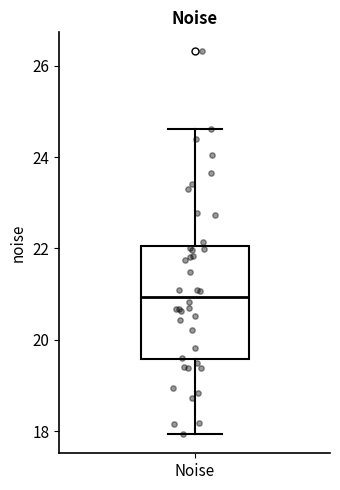

Read this box plot against the y-axis: the position of the median line, the range covered by the box, and the ends of both whiskers. The values are not printed on the chart, so give them approximately, as read against the axis.

median 21.0, box 19.6 to 22.0, whiskers 18.0 to 24.6